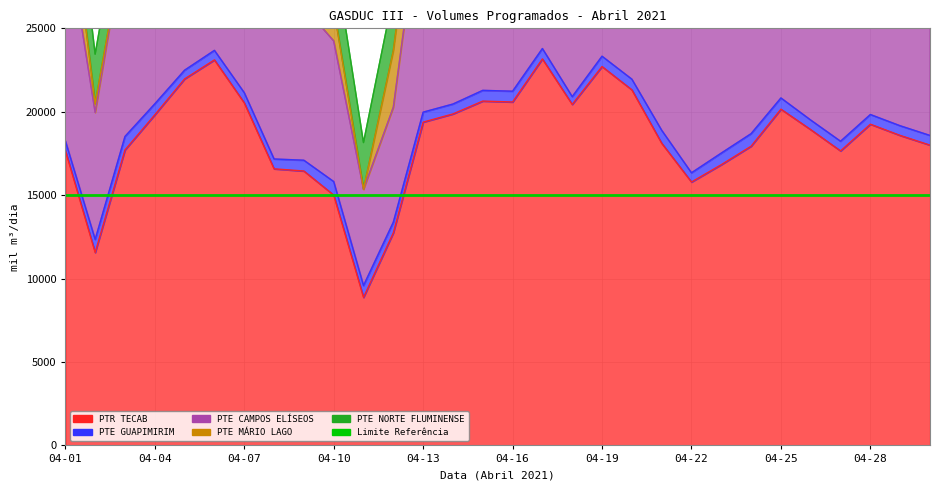

At 04-22, list the series in order from smallest to largest.

PTE GUAPIMIRIM, PTE NORTE FLUMINENSE, PTE MÁRIO LAGO, PTE CAMPOS ELÍSEOS, PTR TECAB